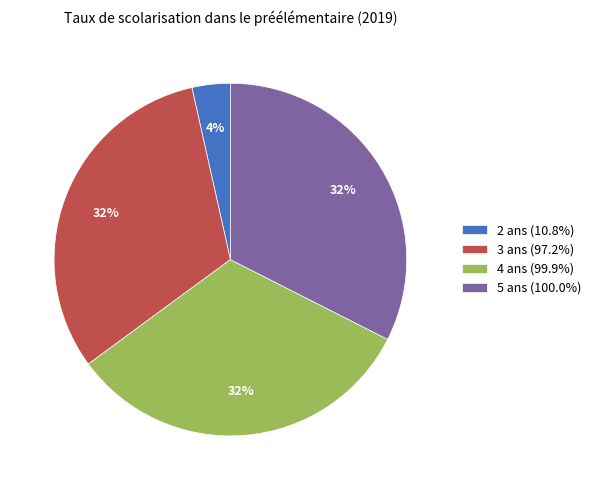

Combined, do 4 ans (99.9%) and 2 ans (10.8%) account for over 50%?

No